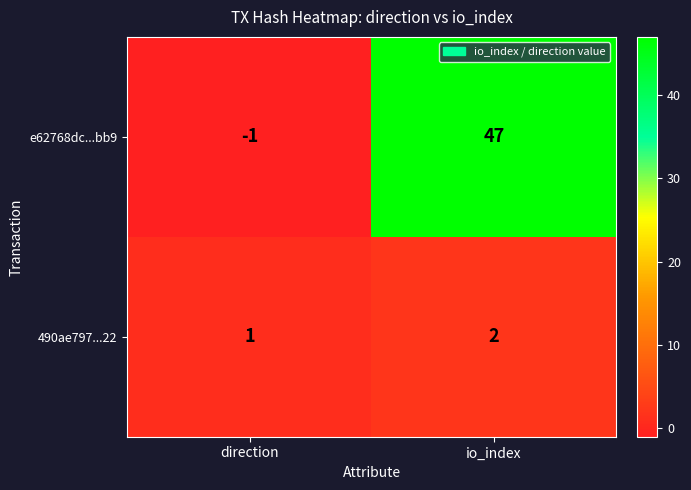

Reading left to right, what are all the values shown in this chart?

e62768dc...bb9: -1	47
490ae797...22: 1	2